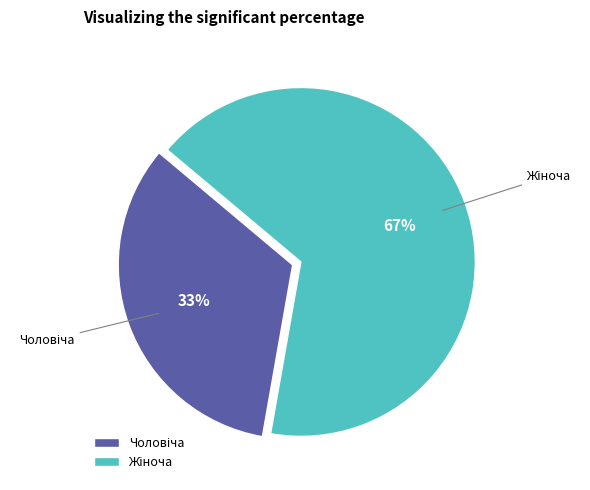

Count the number of slices in the pie.

2